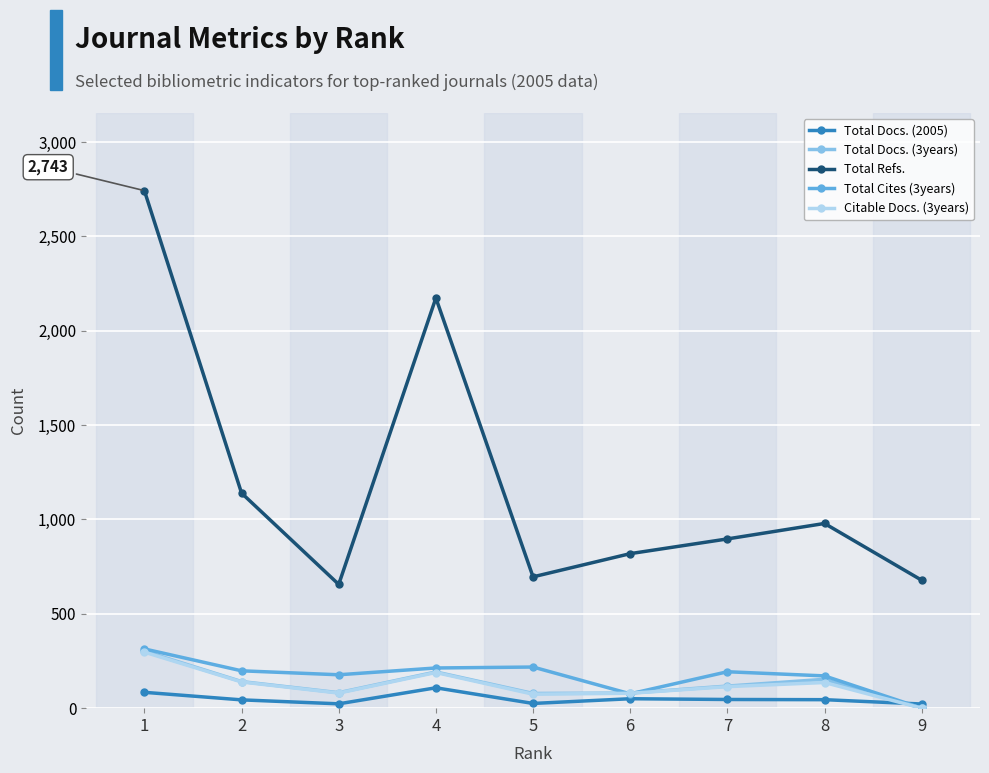

What is the greatest value displayed?

2743